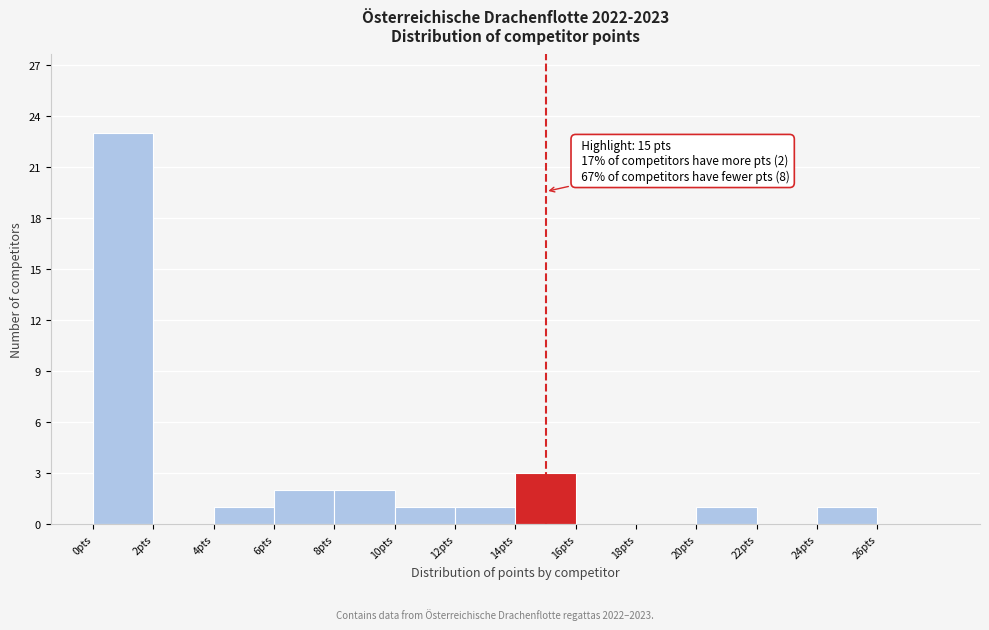

Which range on the x-axis has the tallest bar?

0 to 2